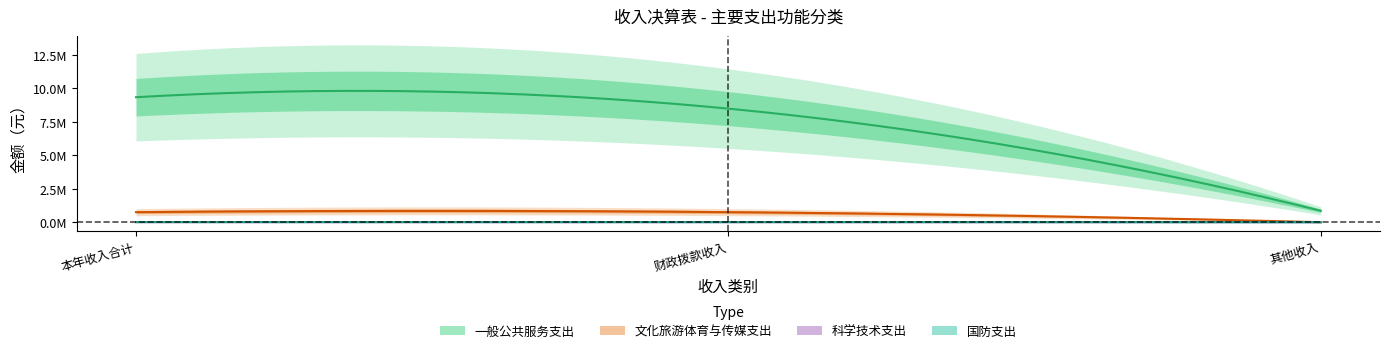

Reading left to right, what are all the values shown in this chart?

一般公共服务支出: 9324898.1	8472045.3	852852.7
文化旅游体育与传媒支出: 751946.5	751946.5	0.0
科学技术支出: 6781.4	6781.4	0.0
国防支出: 9928.0	9928.0	0.0